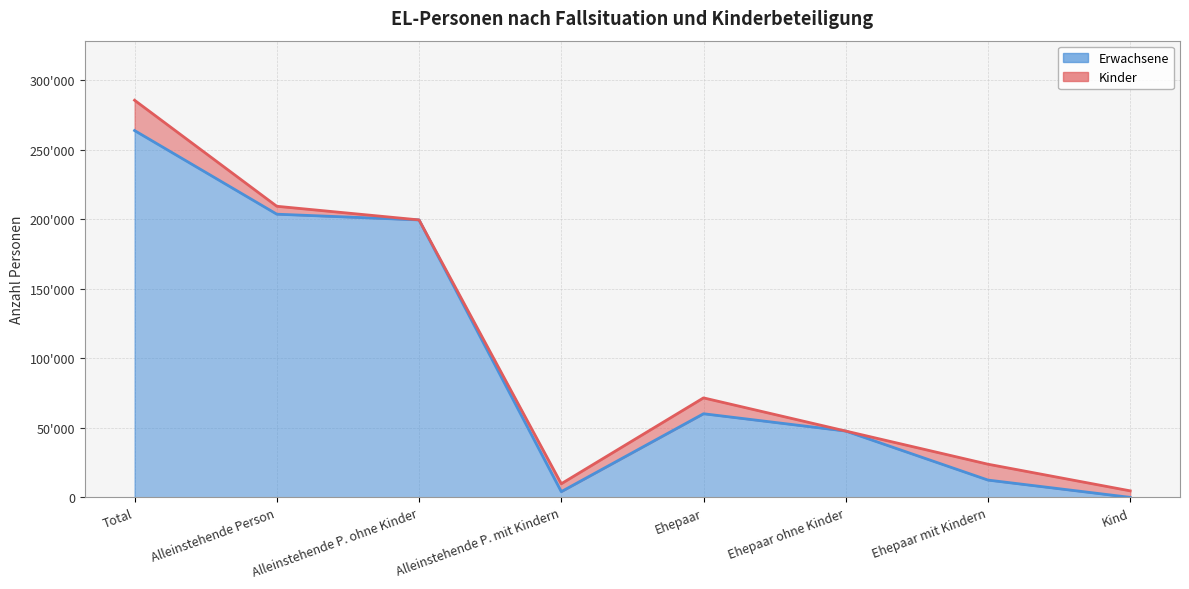

How many data points are less than 60114?

4